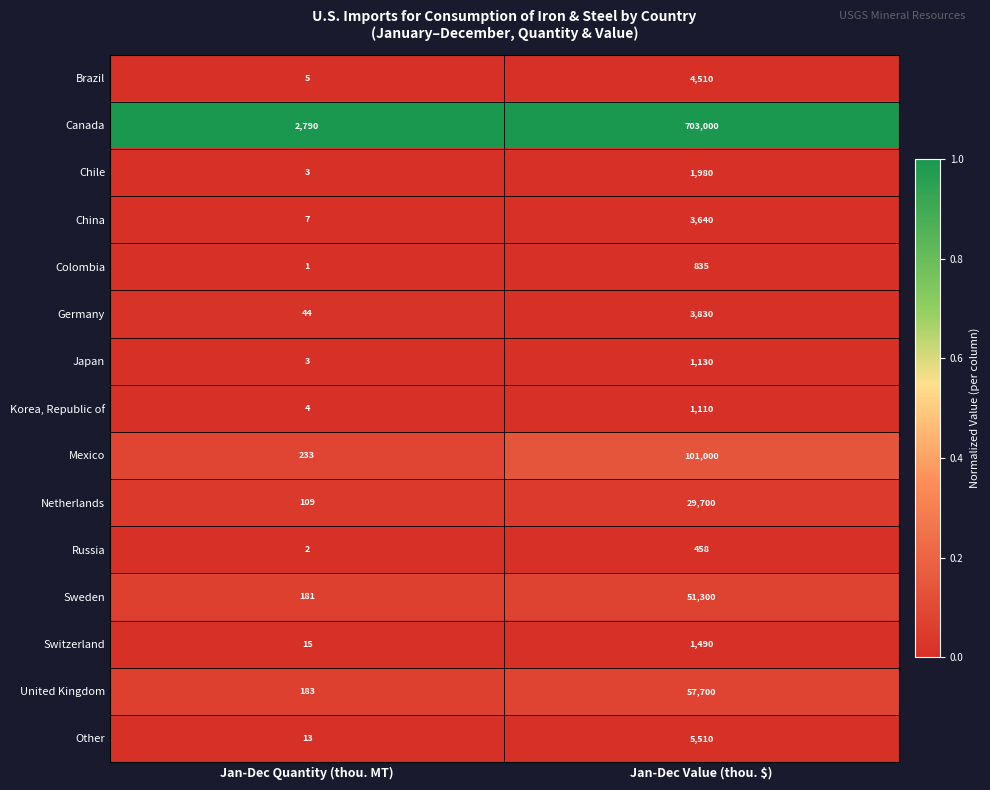

List the series in order of their peak value, lowest first.

Russia, Colombia, Korea, Republic of, Japan, Switzerland, Chile, China, Germany, Brazil, Other, Netherlands, Sweden, United Kingdom, Mexico, Canada